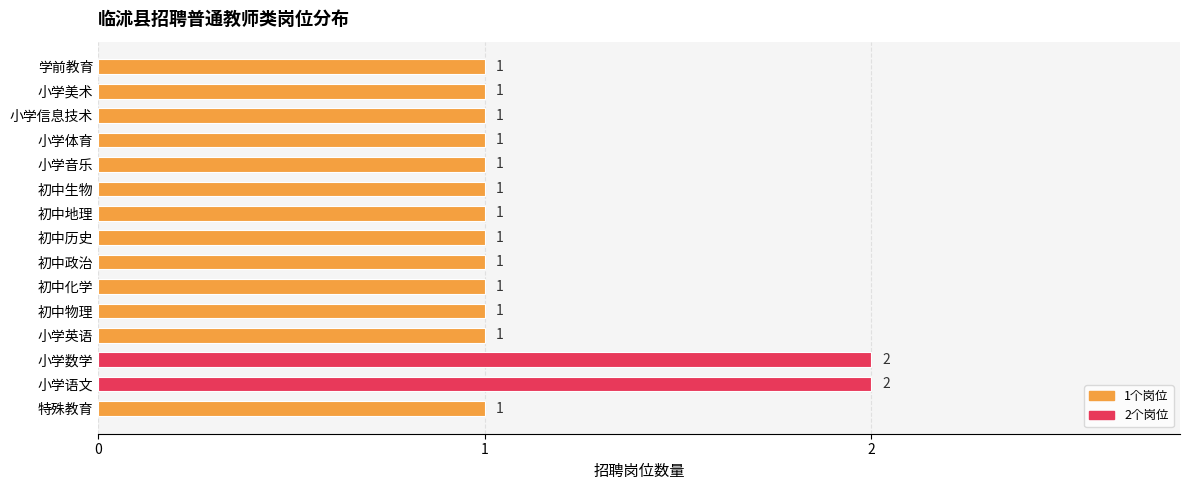

Reading bottom to top, list all the values displayed in this chart.

1	2	2	1	1	1	1	1	1	1	1	1	1	1	1